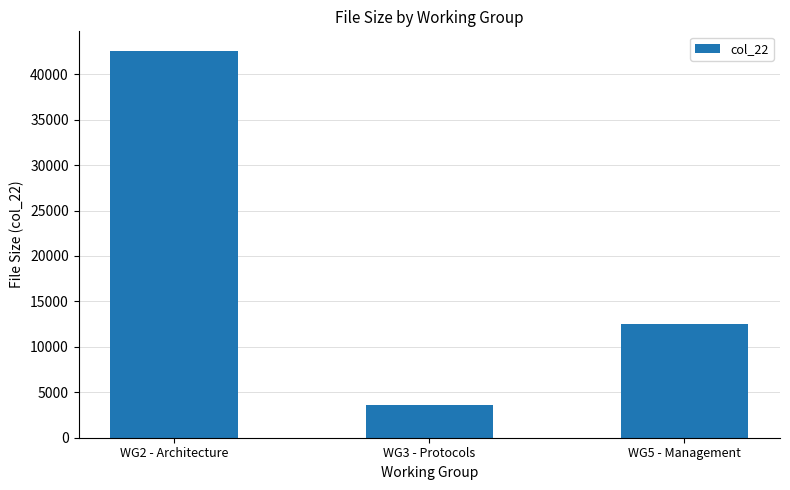

Count the number of data series in this chart.

1